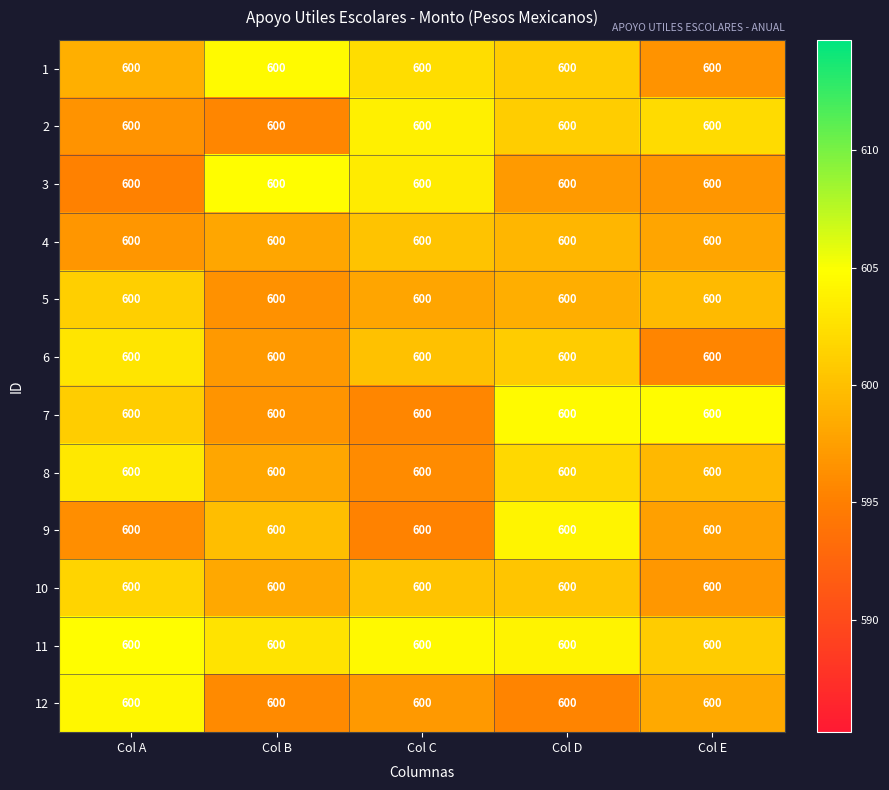

Which series has the largest range (max minus min)?

3